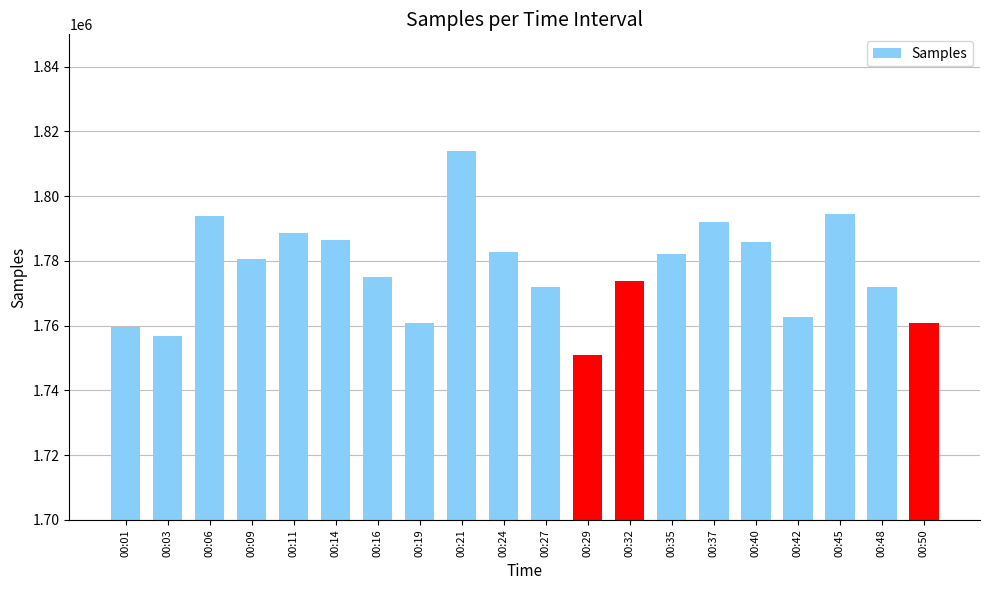

Is it true that the value at 00:21 is 2680361?

False